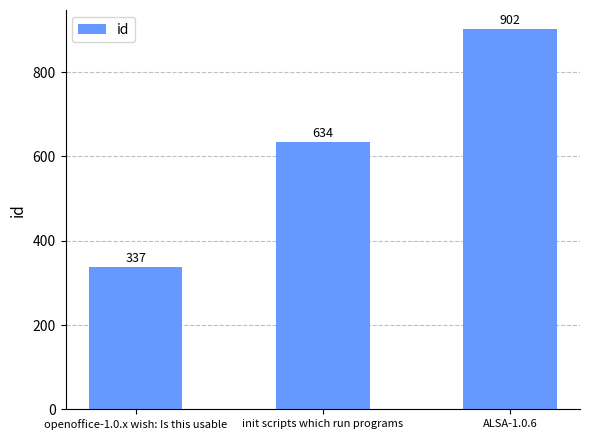

What is the sum of all values?

1873